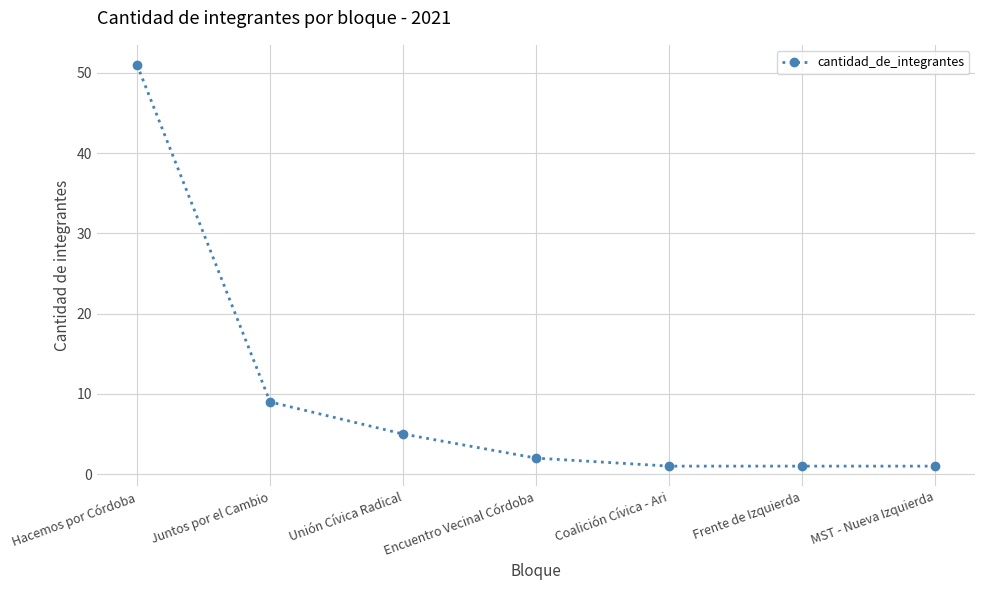

What is the smallest value displayed?

1